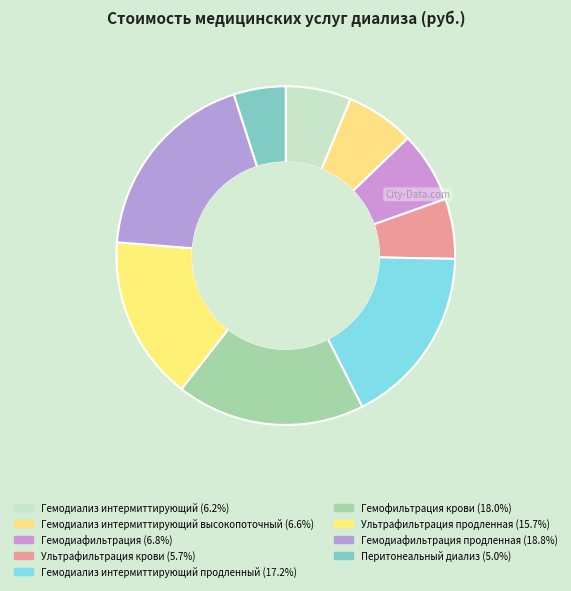

How many slices are in this pie chart?

9